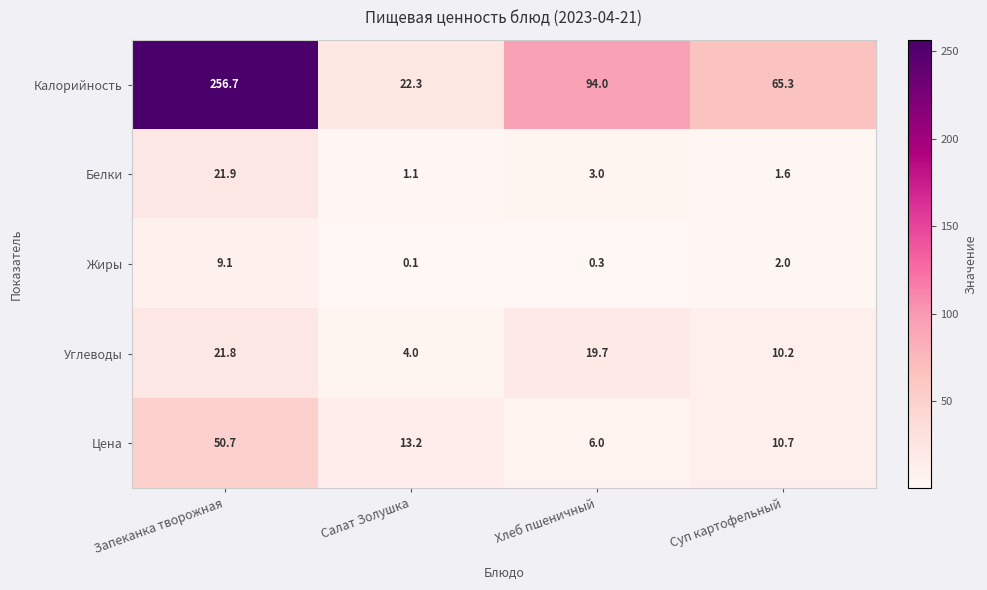

At Суп картофельный, list the series in order from smallest to largest.

Белки, Жиры, Углеводы, Цена, Калорийность